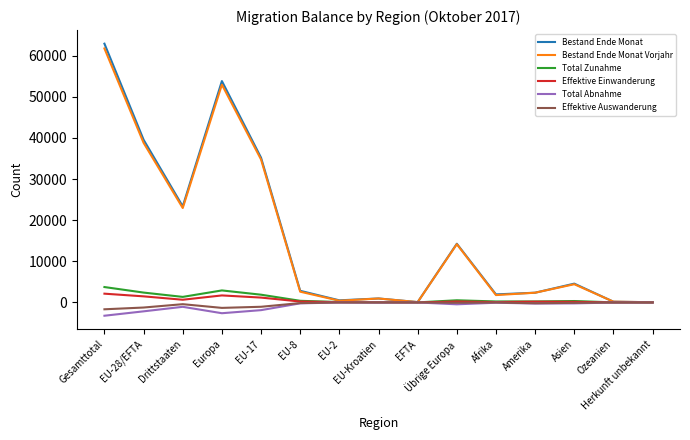

Which series has the widest spread of values?

Bestand Ende Monat